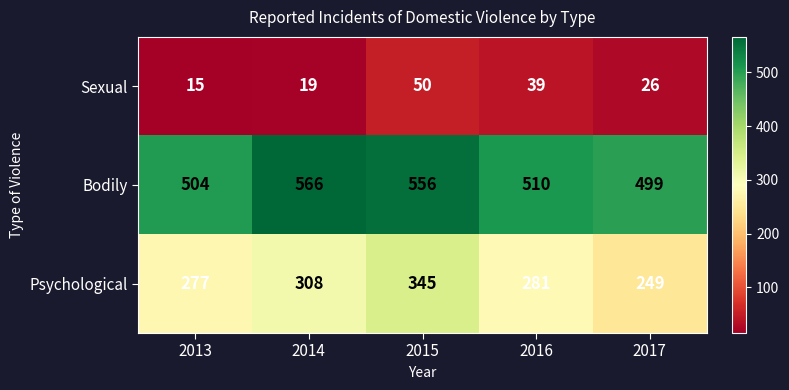

Rank the series at 2017 from lowest to highest value.

Sexual, Psychological, Bodily